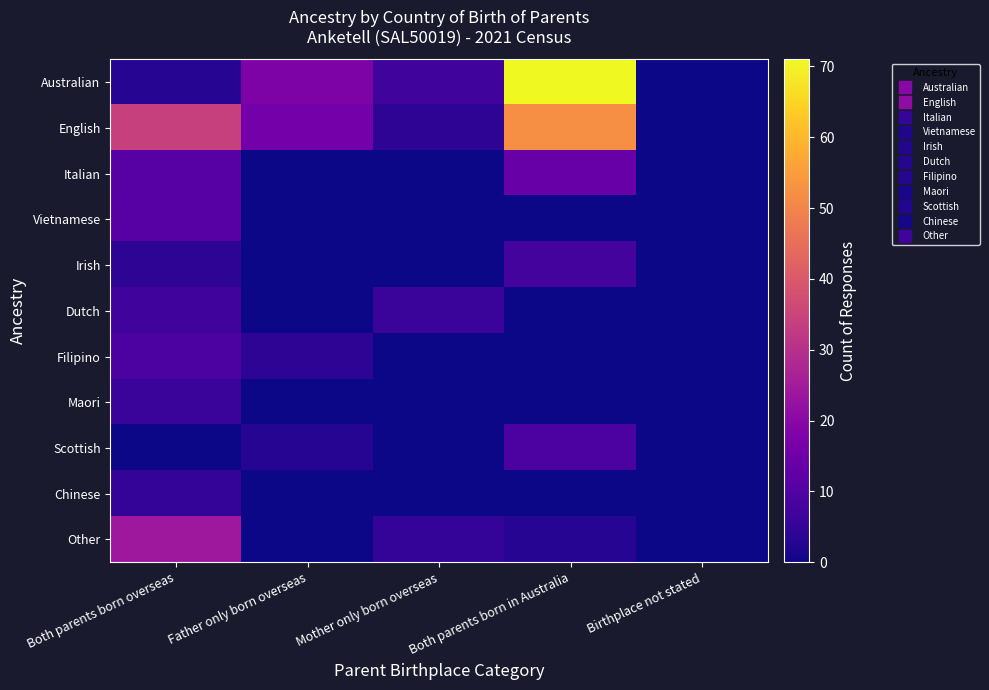

Rank the series by their maximum value, from lowest to highest.

Chinese, Maori, Dutch, Irish, Filipino, Scottish, Vietnamese, Italian, Other, English, Australian